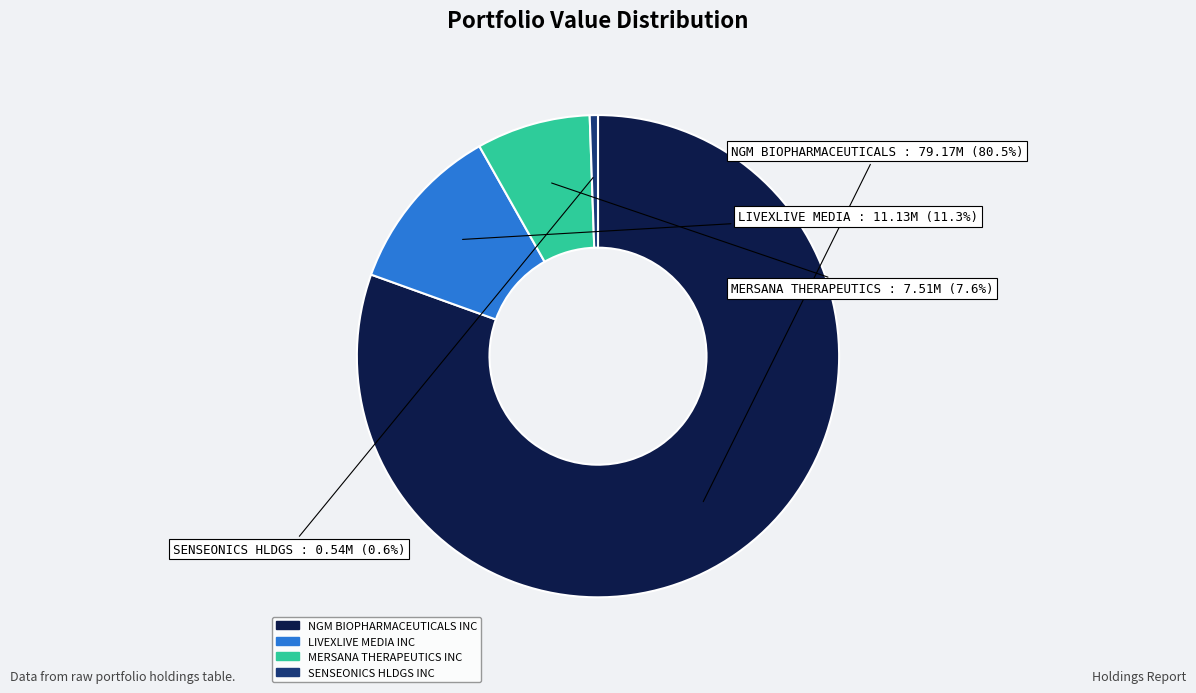

Approximately how many times larger is the value at MERSANA THERAPEUTICS INC compared to LIVEXLIVE MEDIA INC?

0.7